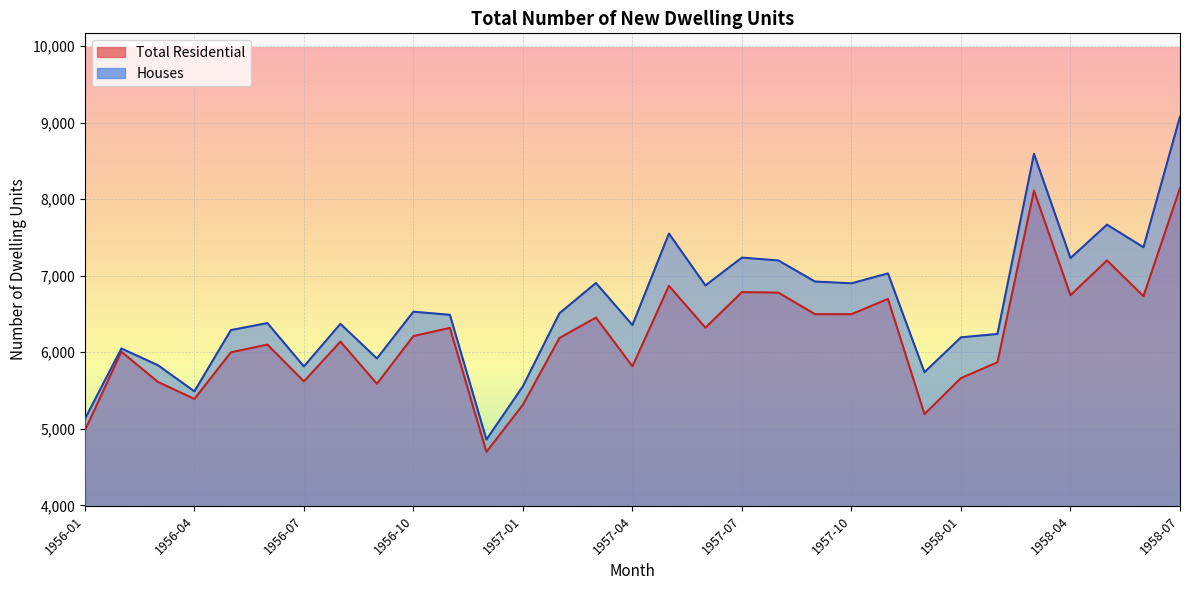

True or false: Total Residential and Houses intersect in this chart.

False